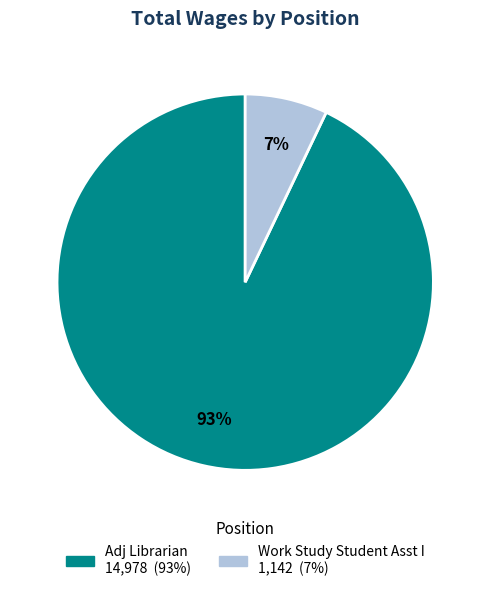

Does Work Study Student Asst I account for over 50% of the chart?

No